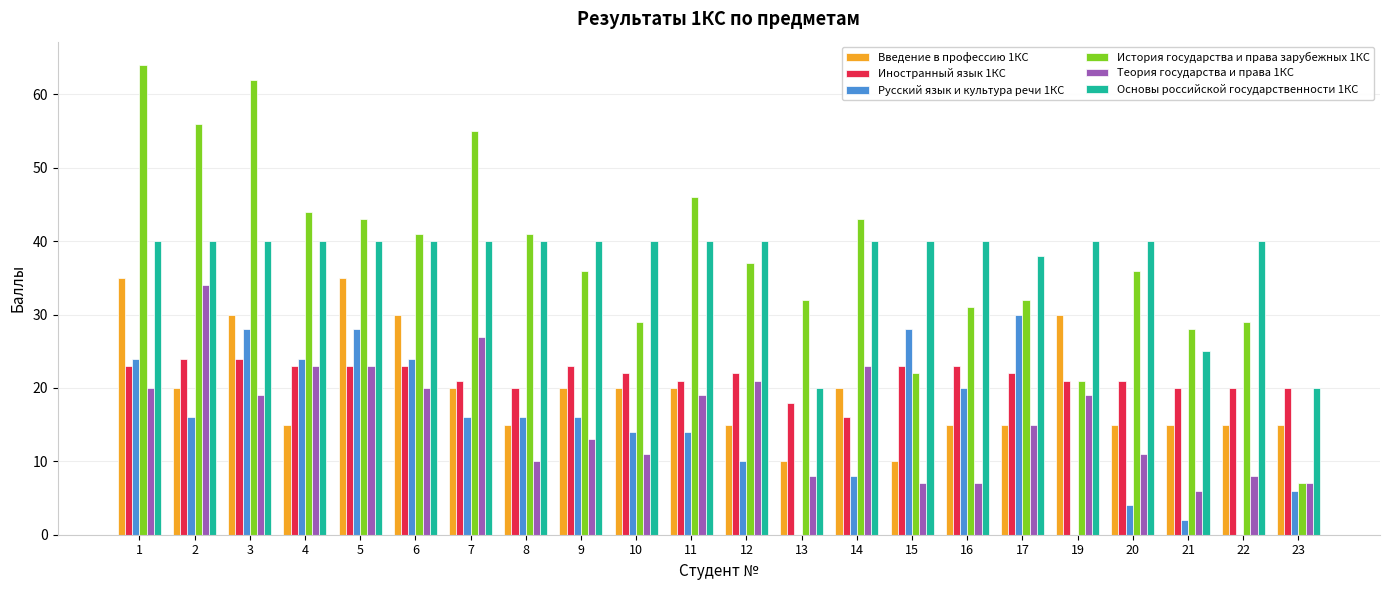

How many groups of bars are there?

22